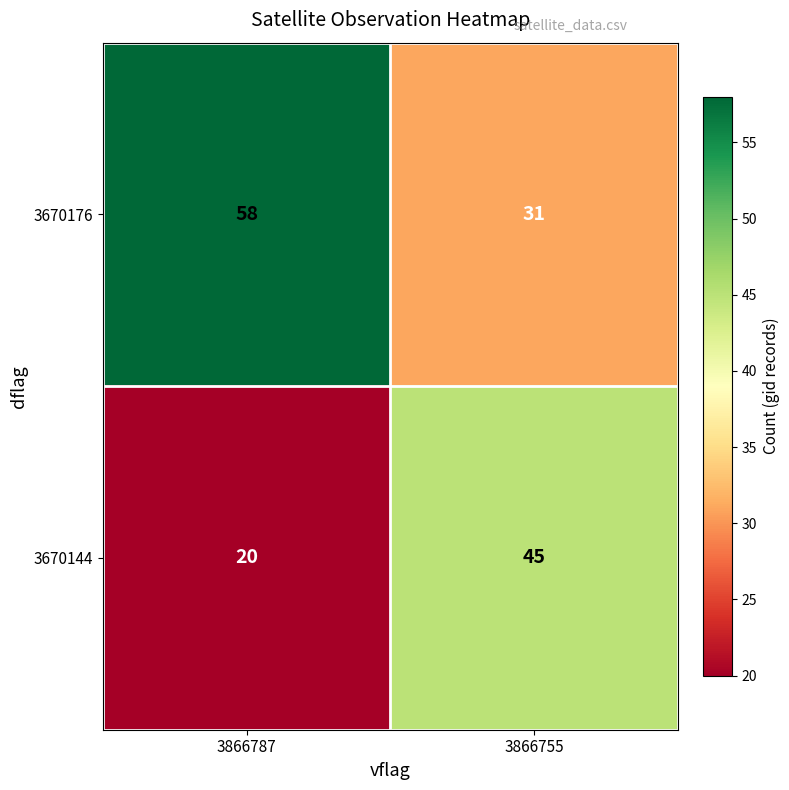

What is the lowest value of the 3670176 series?

31